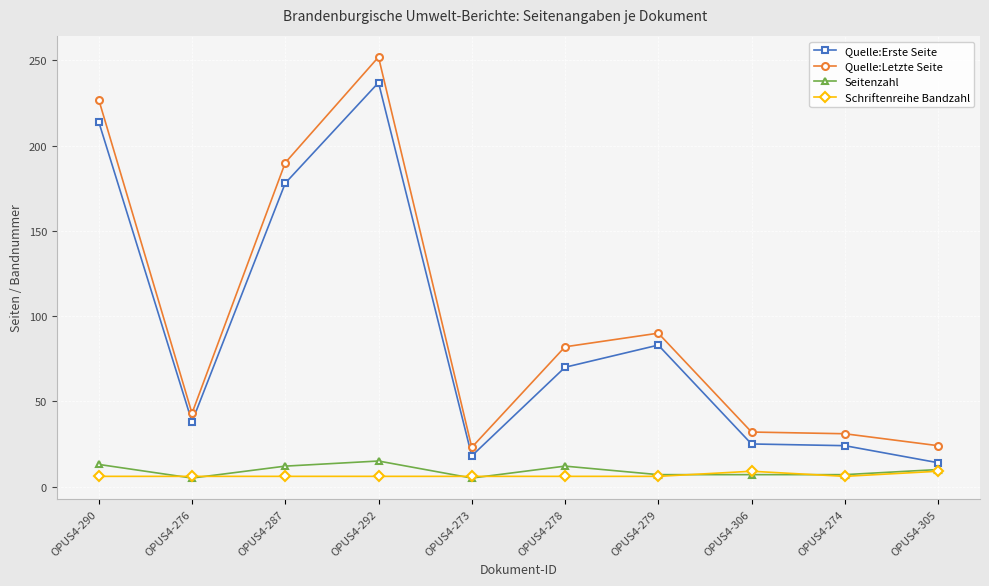

Read the Quelle:Erste Seite value at OPUS4-278, to the nearest 5.

70